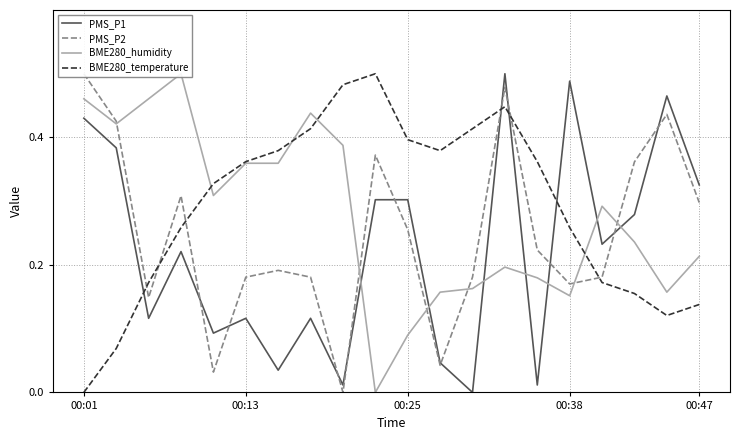

At 8, list the series in order from smallest to largest.

PMS_P2, PMS_P1, BME280_humidity, BME280_temperature